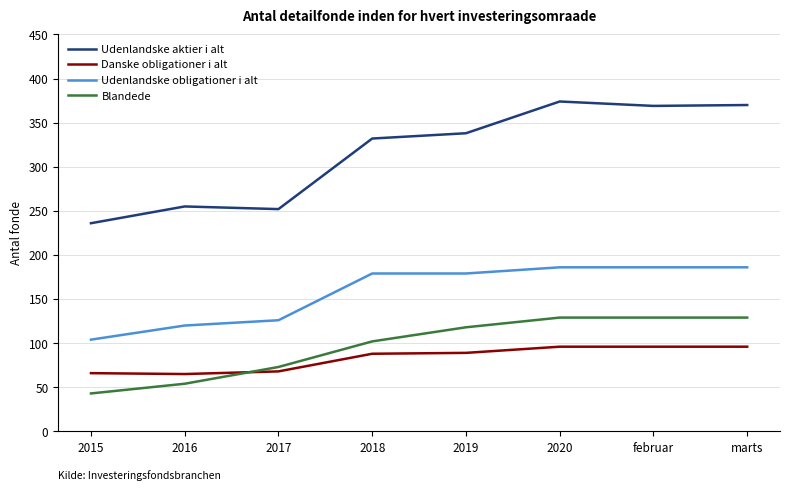

The value of Udenlandske aktier i alt at 2016 is 349. True or false?

False